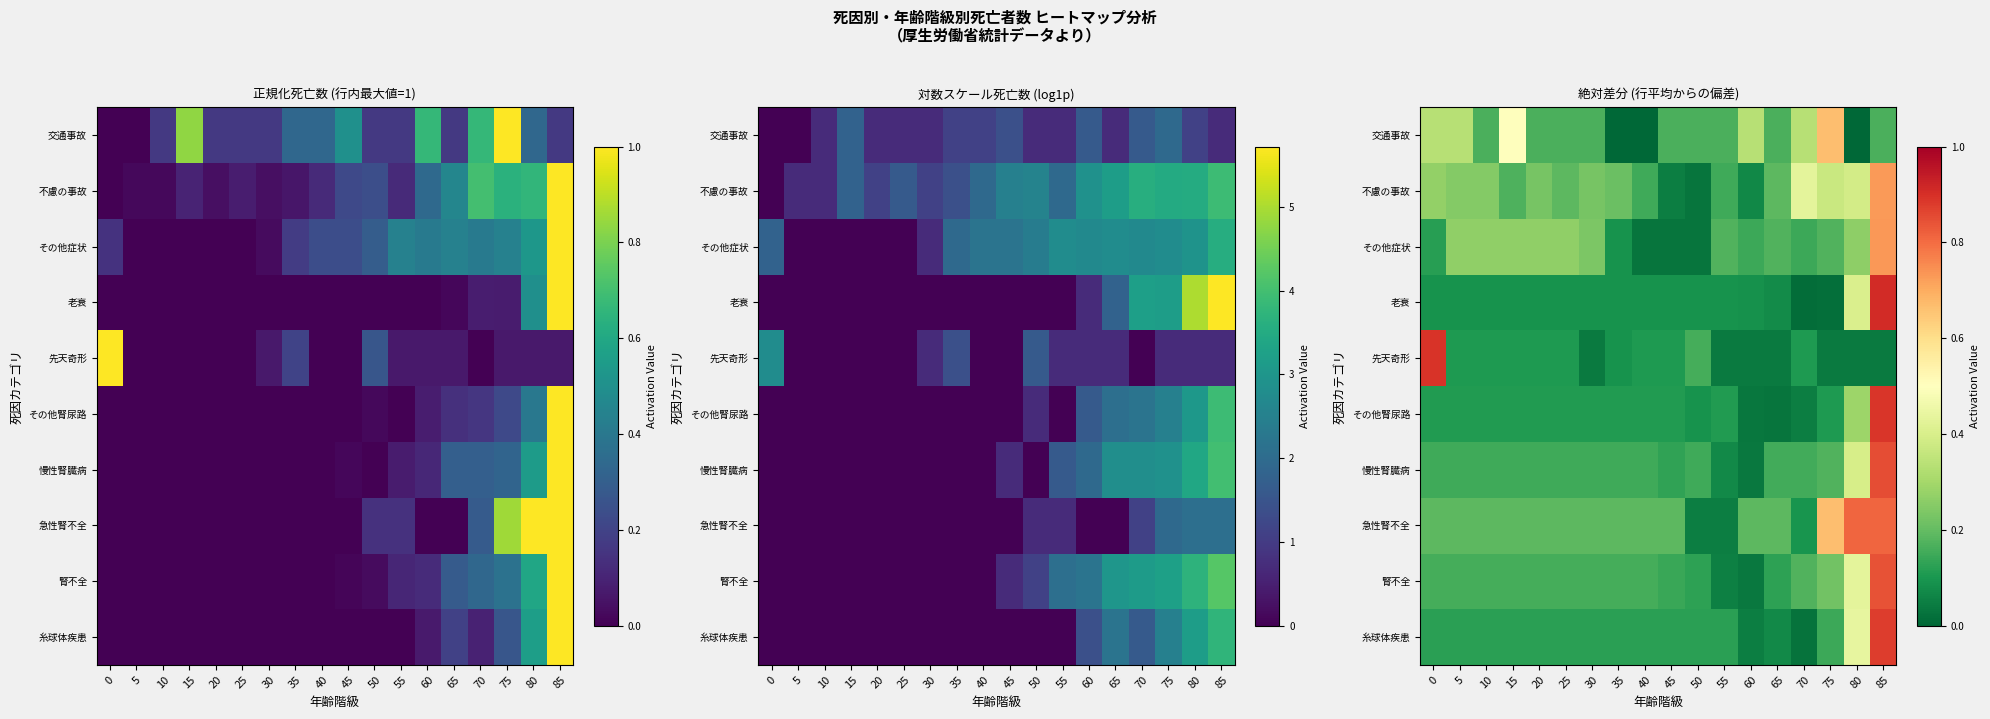

At 15, list the series in order from smallest to largest.

老衰, 先天奇形, その他腎尿路, 糸球体疾患, 慢性腎臓病, 腎不全, 不慮の事故, 急性腎不全, その他症状, 交通事故